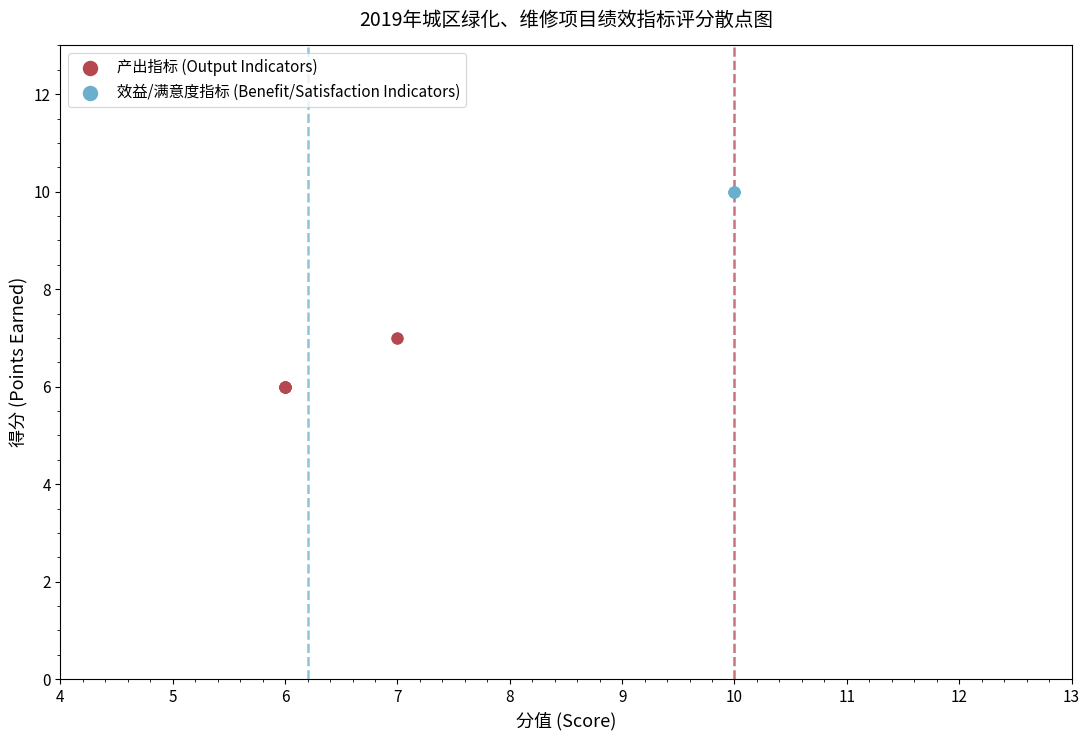

Which series contains the lowest Y value?

产出指标 (Output Indicators)